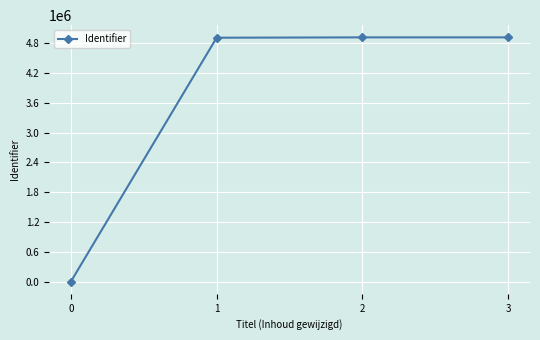

The chart shows a value of 6947996 at 2. True or false?

False